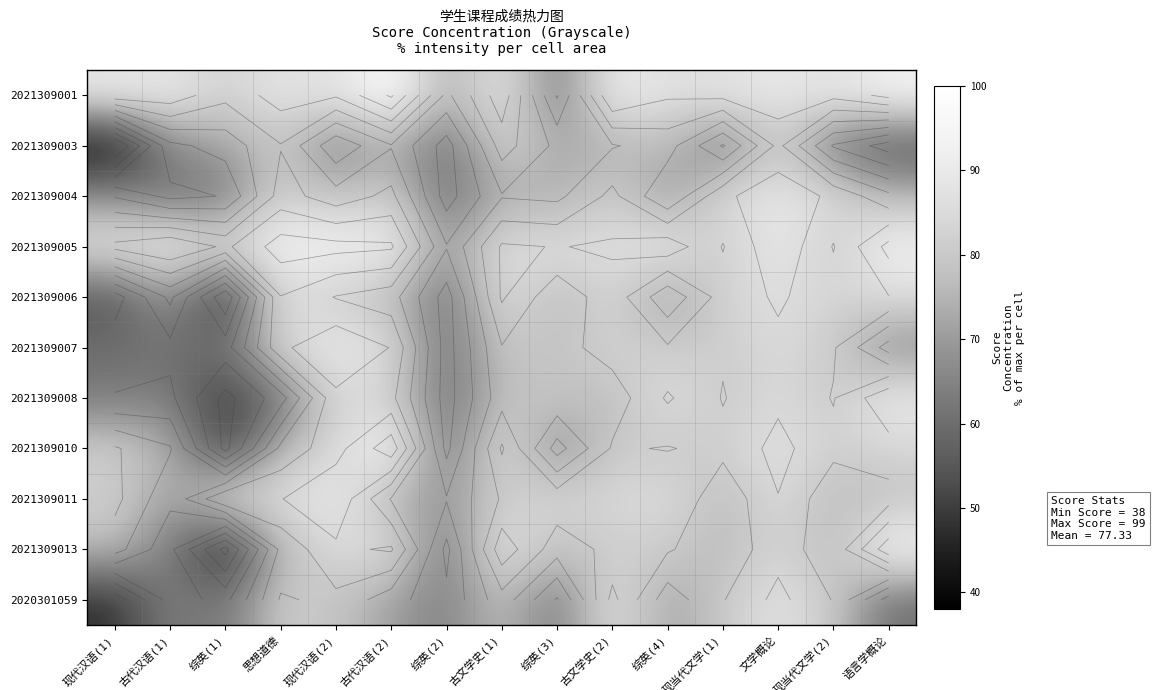

Read the 2021309007 value at 综英(4).

81